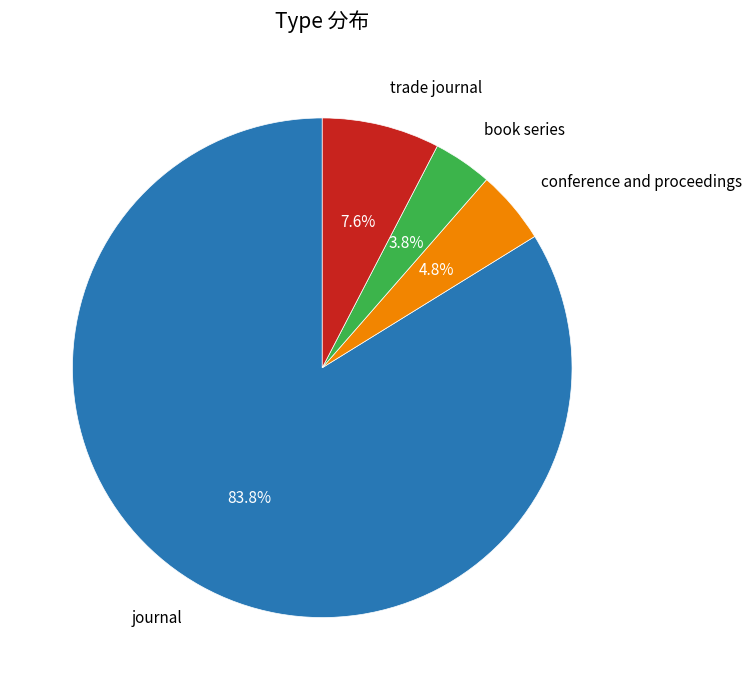

How many slices are in this pie chart?

4